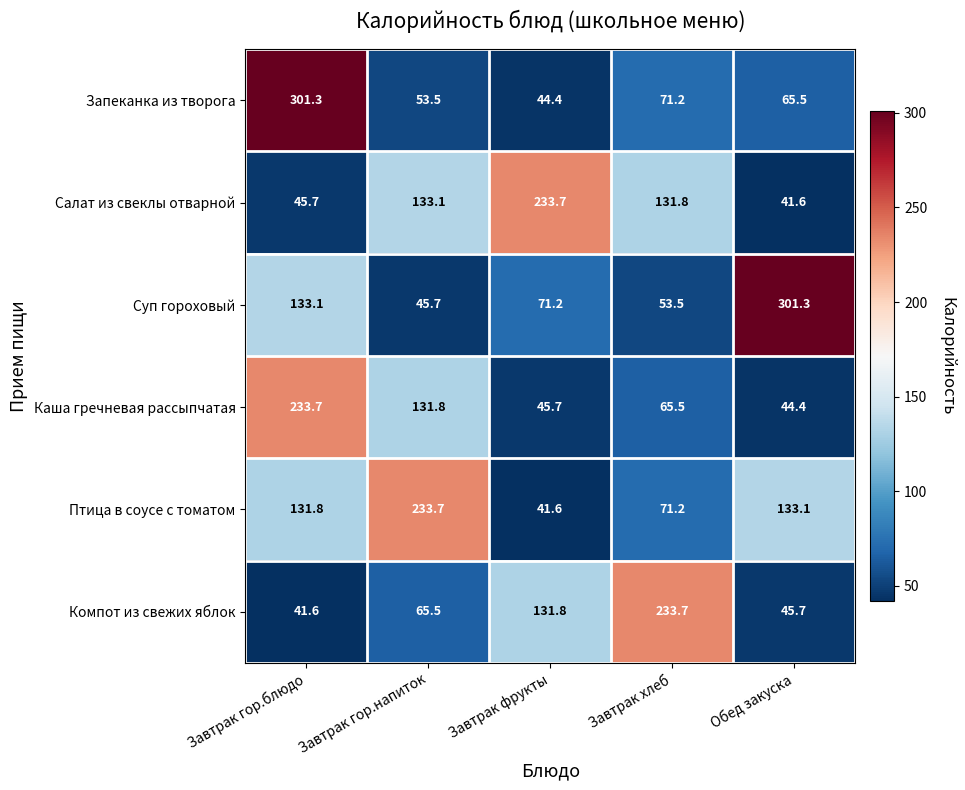

How many data points does each series have?

5